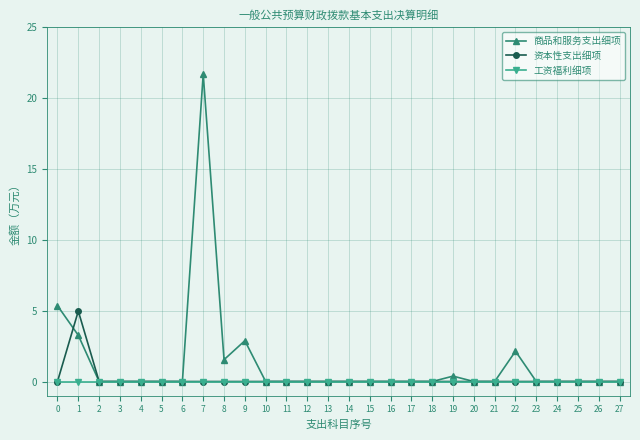

True or false: 商品和服务支出细项 has more than 0 points higher than both neighbors.

True